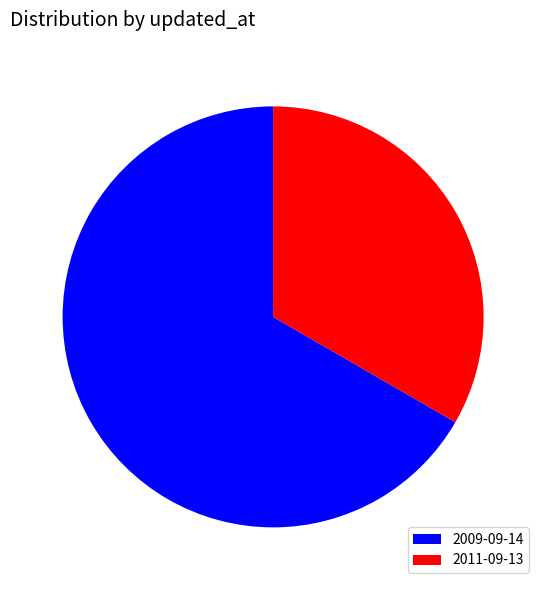

True or false: 2009-09-14 accounts for 73% of the total.

False